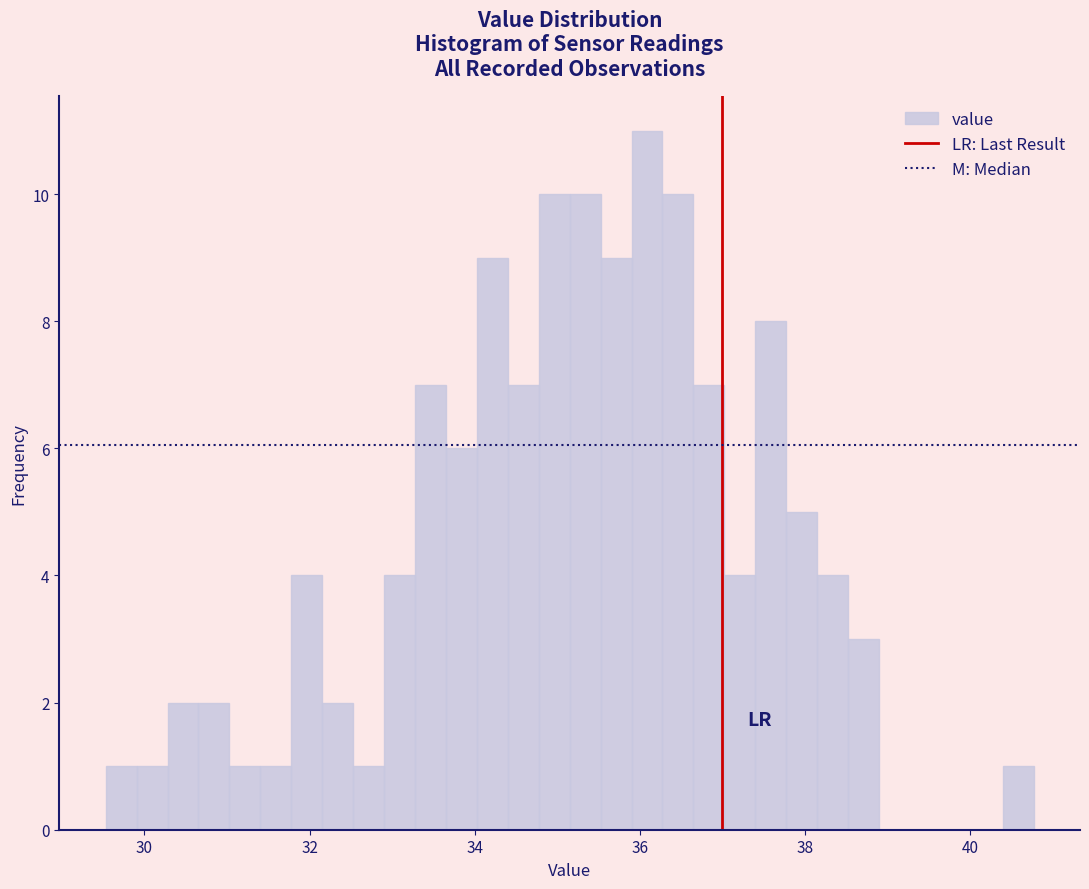

Around what value on the x-axis is the tallest bar? Give the approximate position of its centre, as read against the axis.

36.0